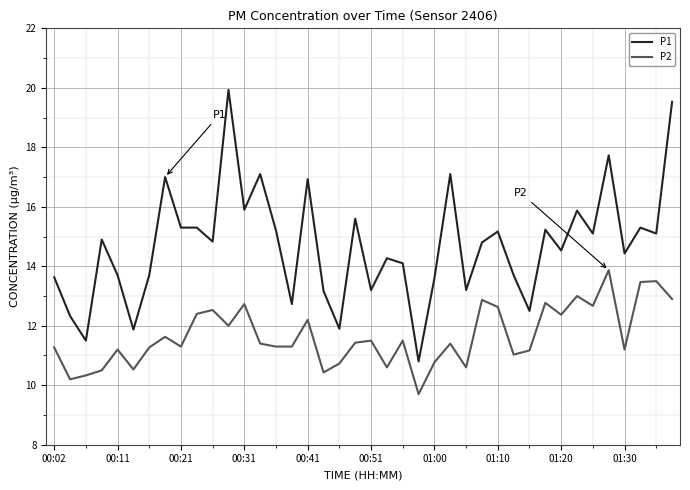

Which series has the largest total across all categories?

P1